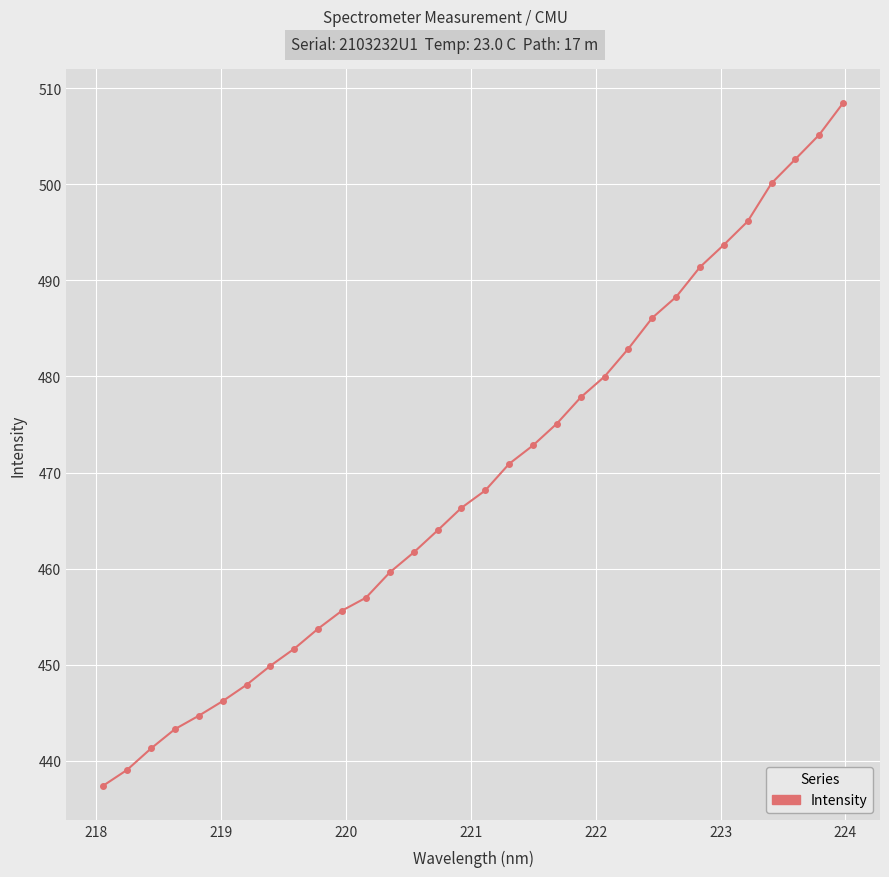

Does the chart display data point markers on the line(s)?

Yes